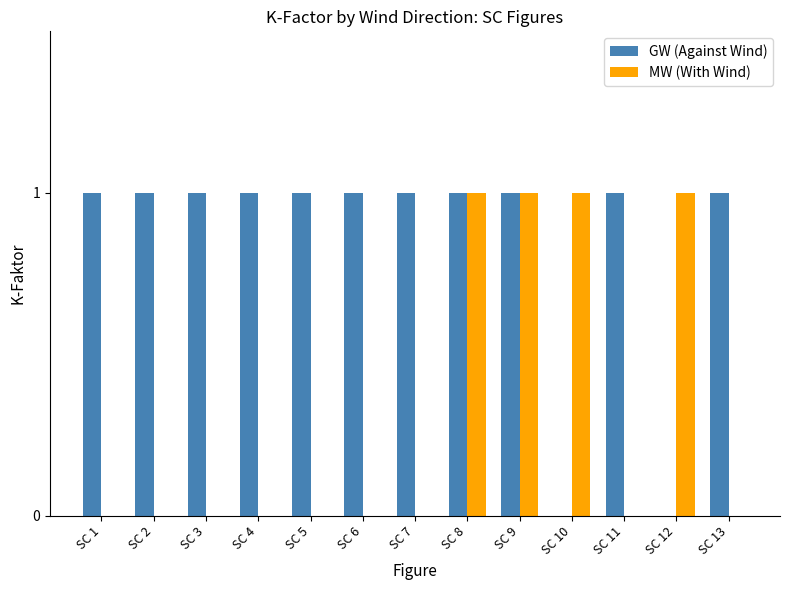

What is the sum of all MW (With Wind) values?

4